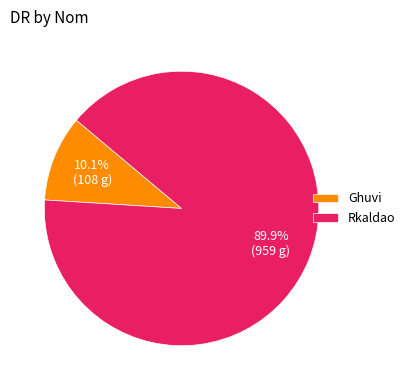

What percentage is NOT represented by Ghuvi?

89.9%